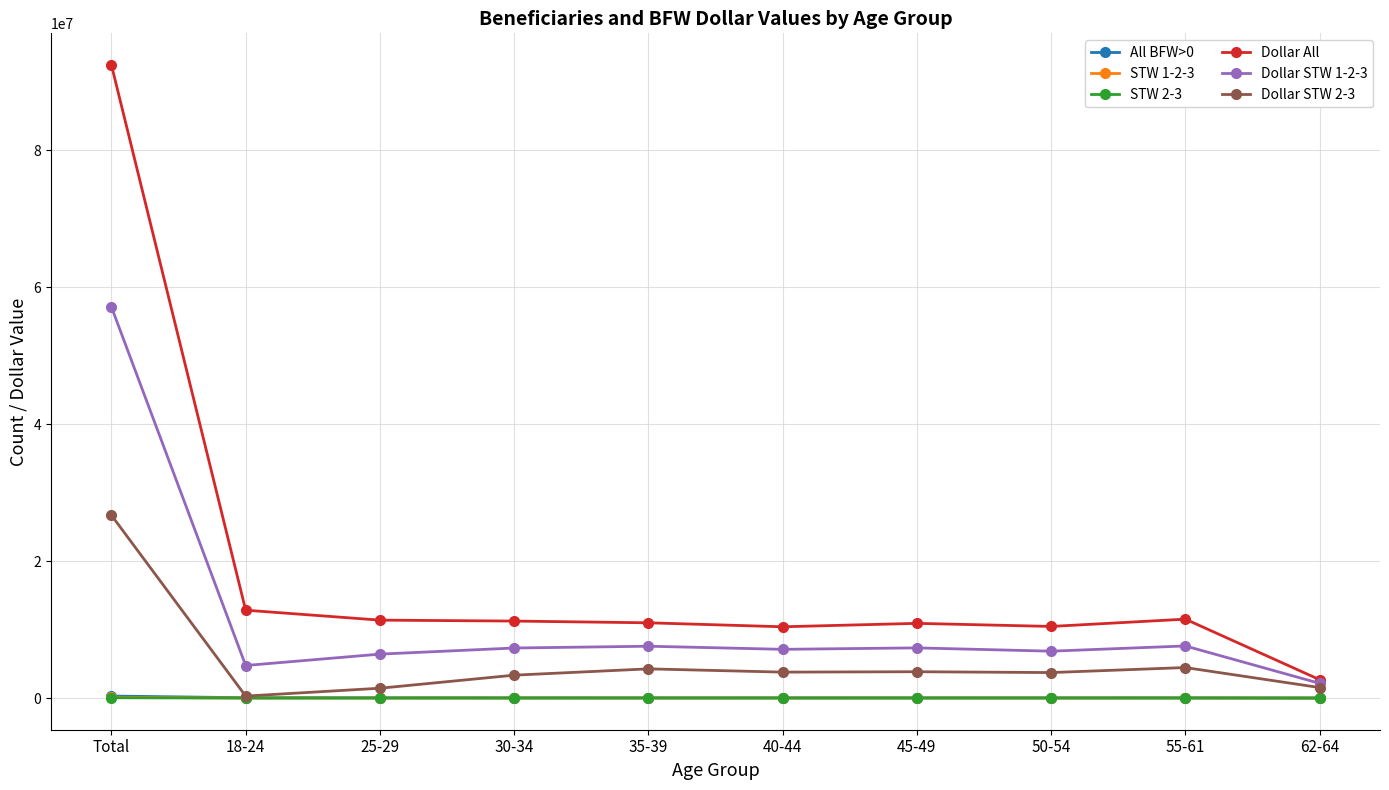

Where does the STW 2-3 series first go above 6661?

Total